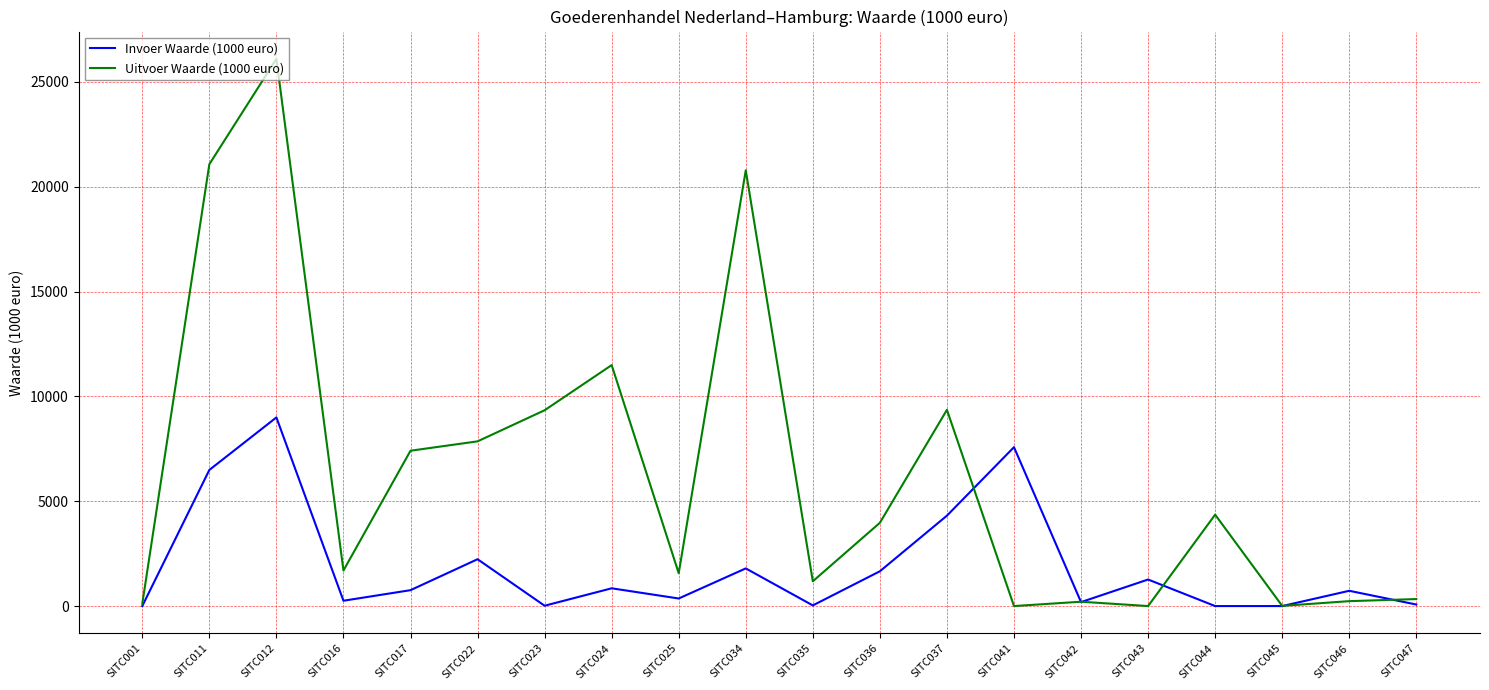

List the series in order of their overall mean, lowest first.

Invoer Waarde (1000 euro), Uitvoer Waarde (1000 euro)